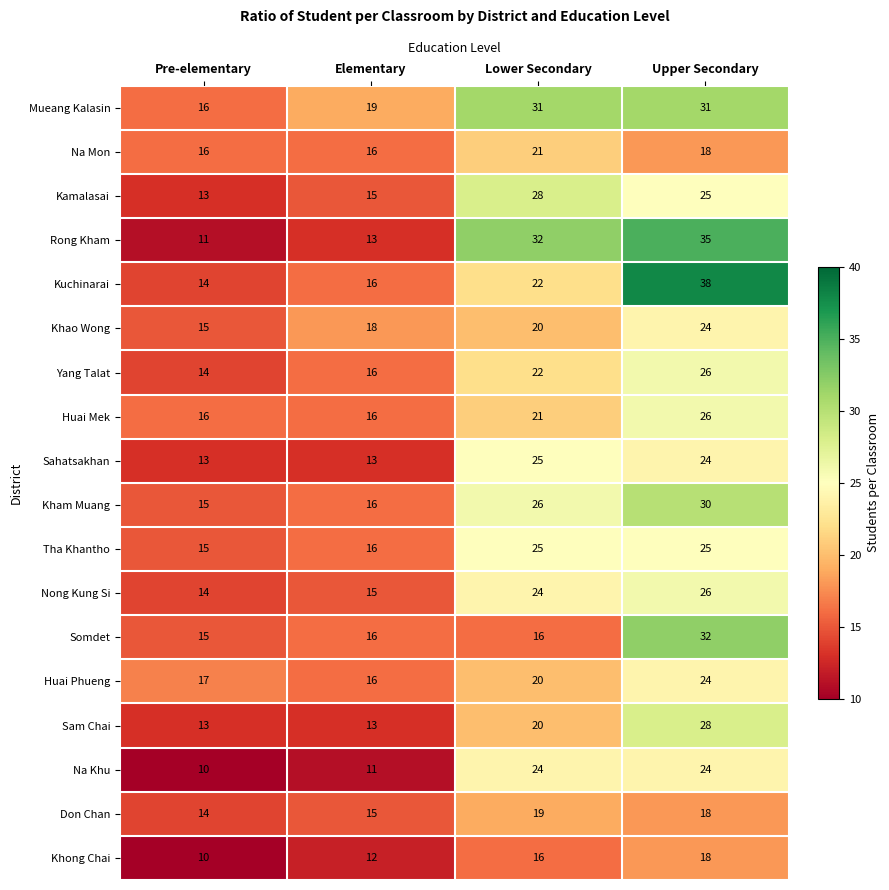

What is the difference between the second highest and minimum values in the Khong Chai series?

6